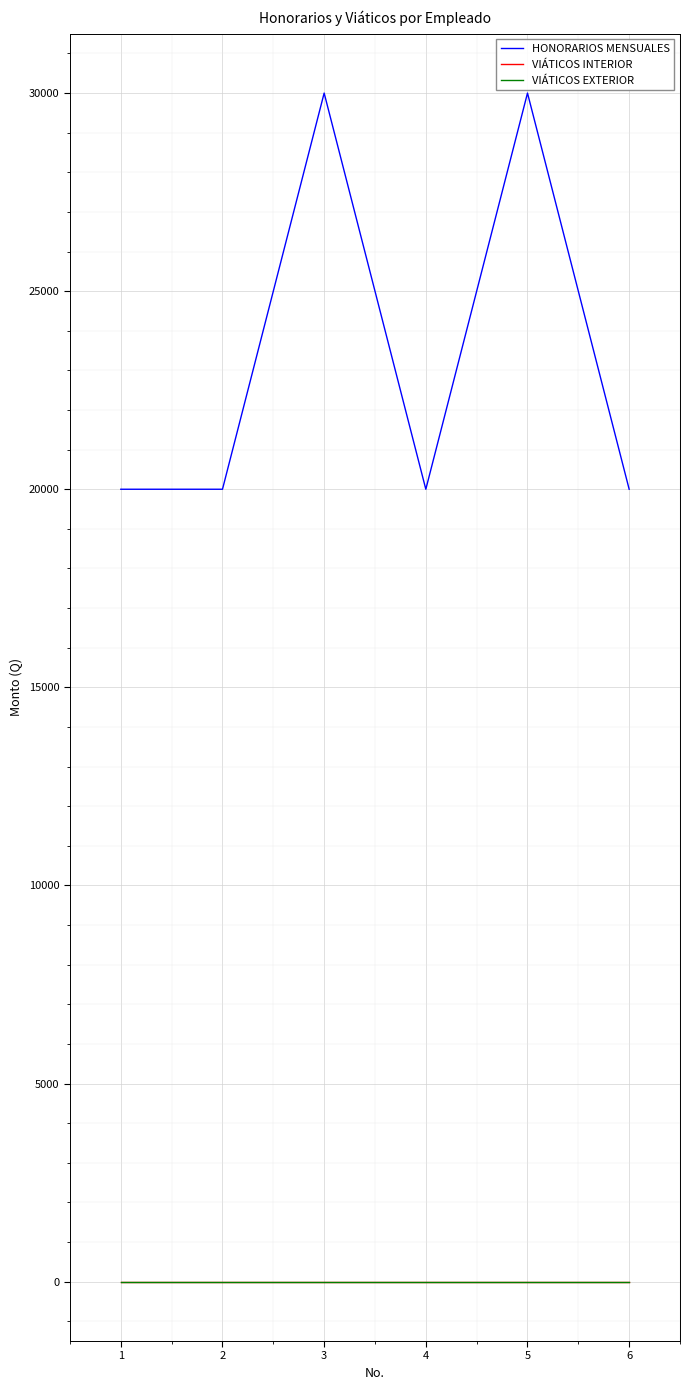

In HONORARIOS MENSUALES, how many points are lower than both neighbors (excluding endpoints)?

1